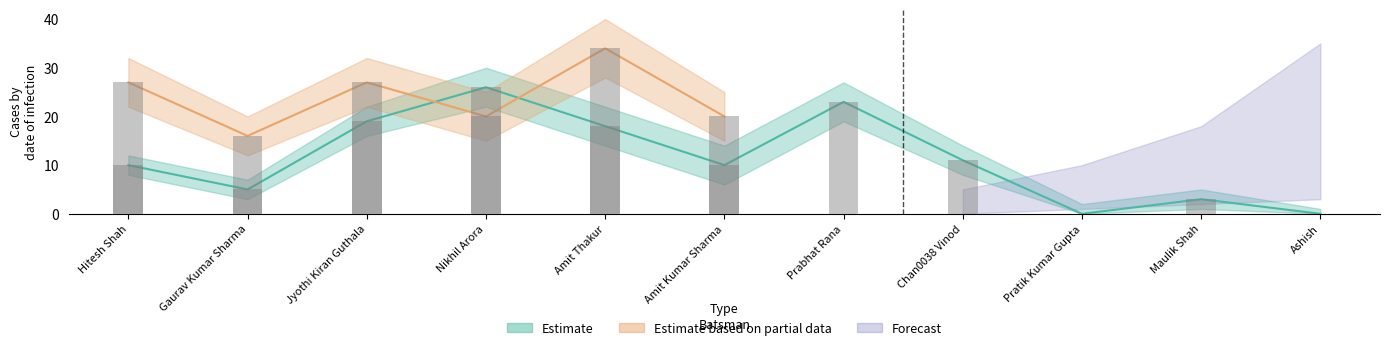

What is the sum of all Estimate values?

125